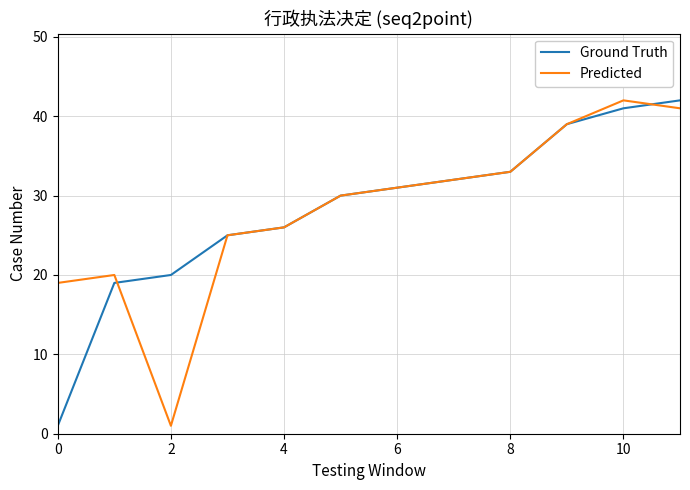

What is the maximum value for Predicted?

42